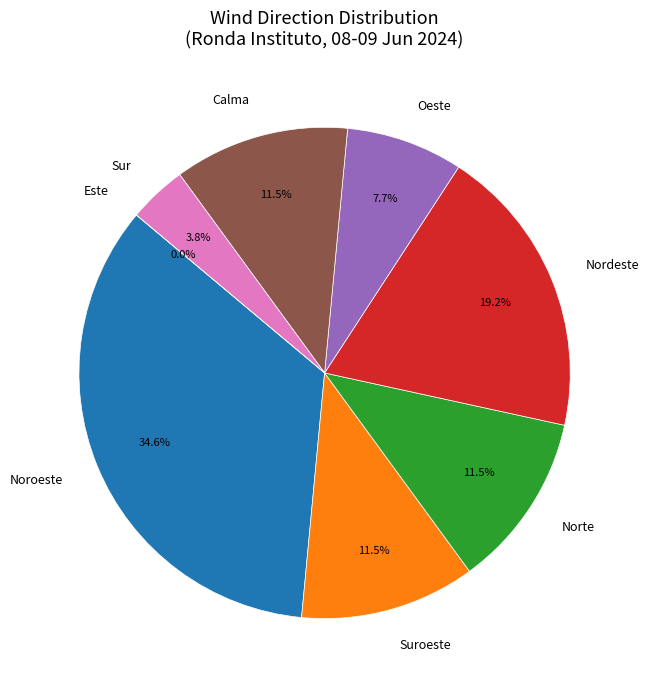

The Calma slice represents 12% of the pie. True or false?

True